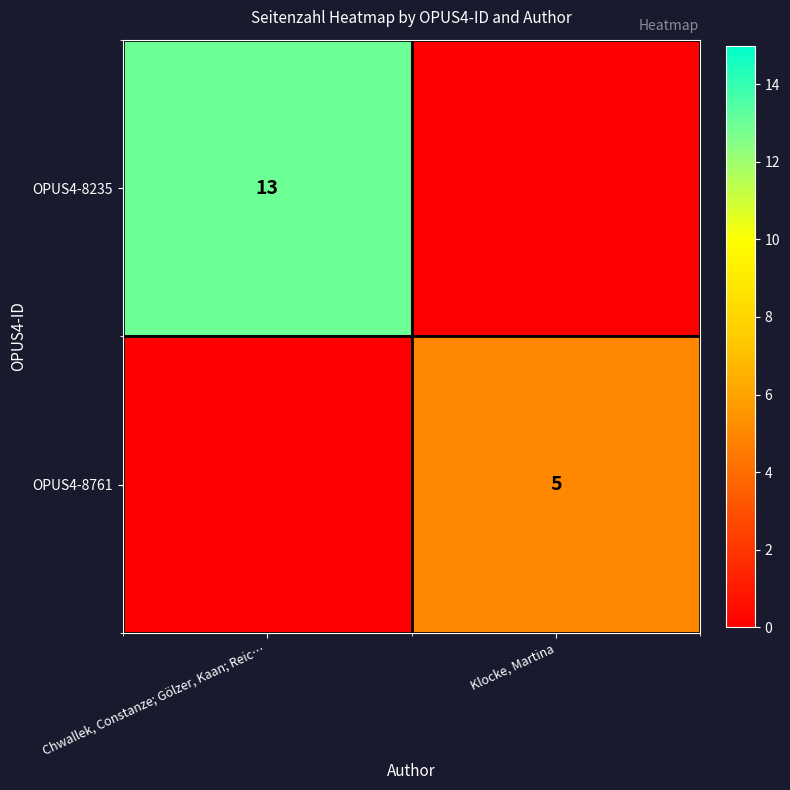

The OPUS4-8761 series shows 5 at Klocke, Martina. True or false?

True